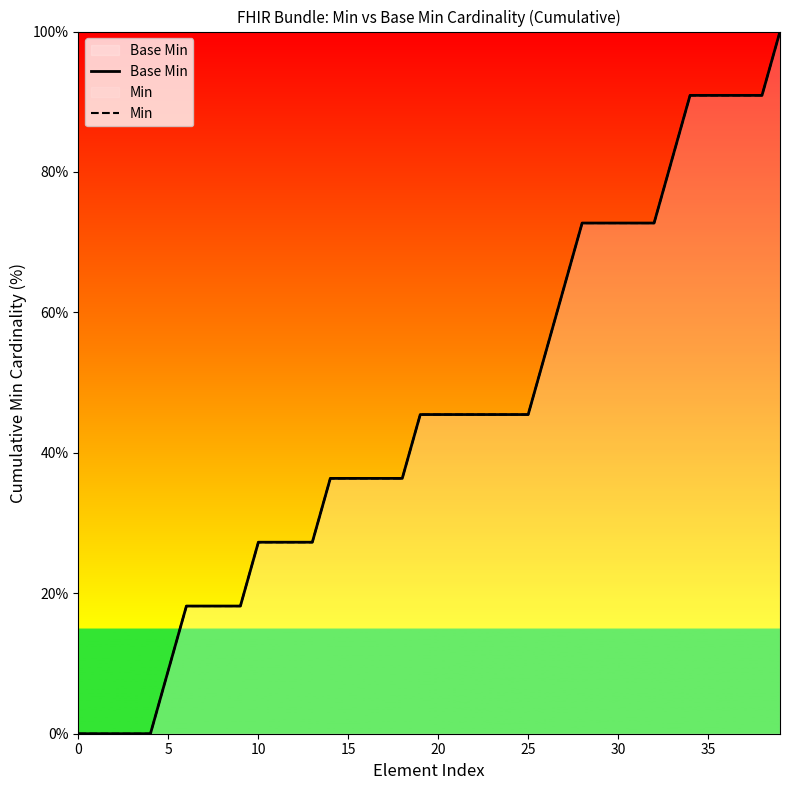

Where is Base Min nearest to the value 50?

26